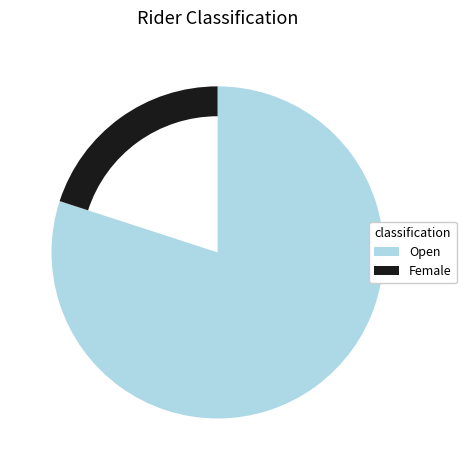

Which slice is the largest?

Open